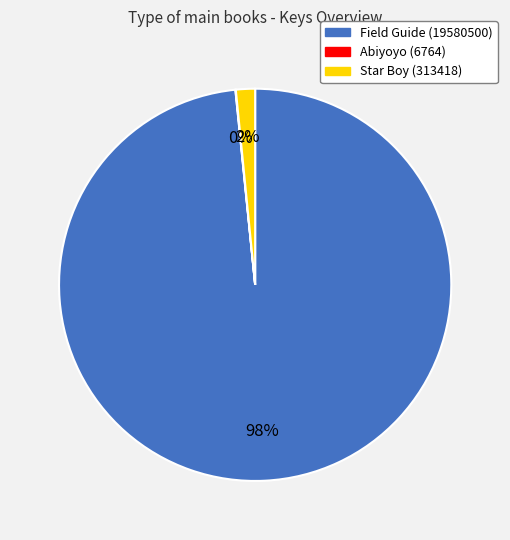

To the nearest percent, what percentage of the pie is Star Boy (313418)?

2%